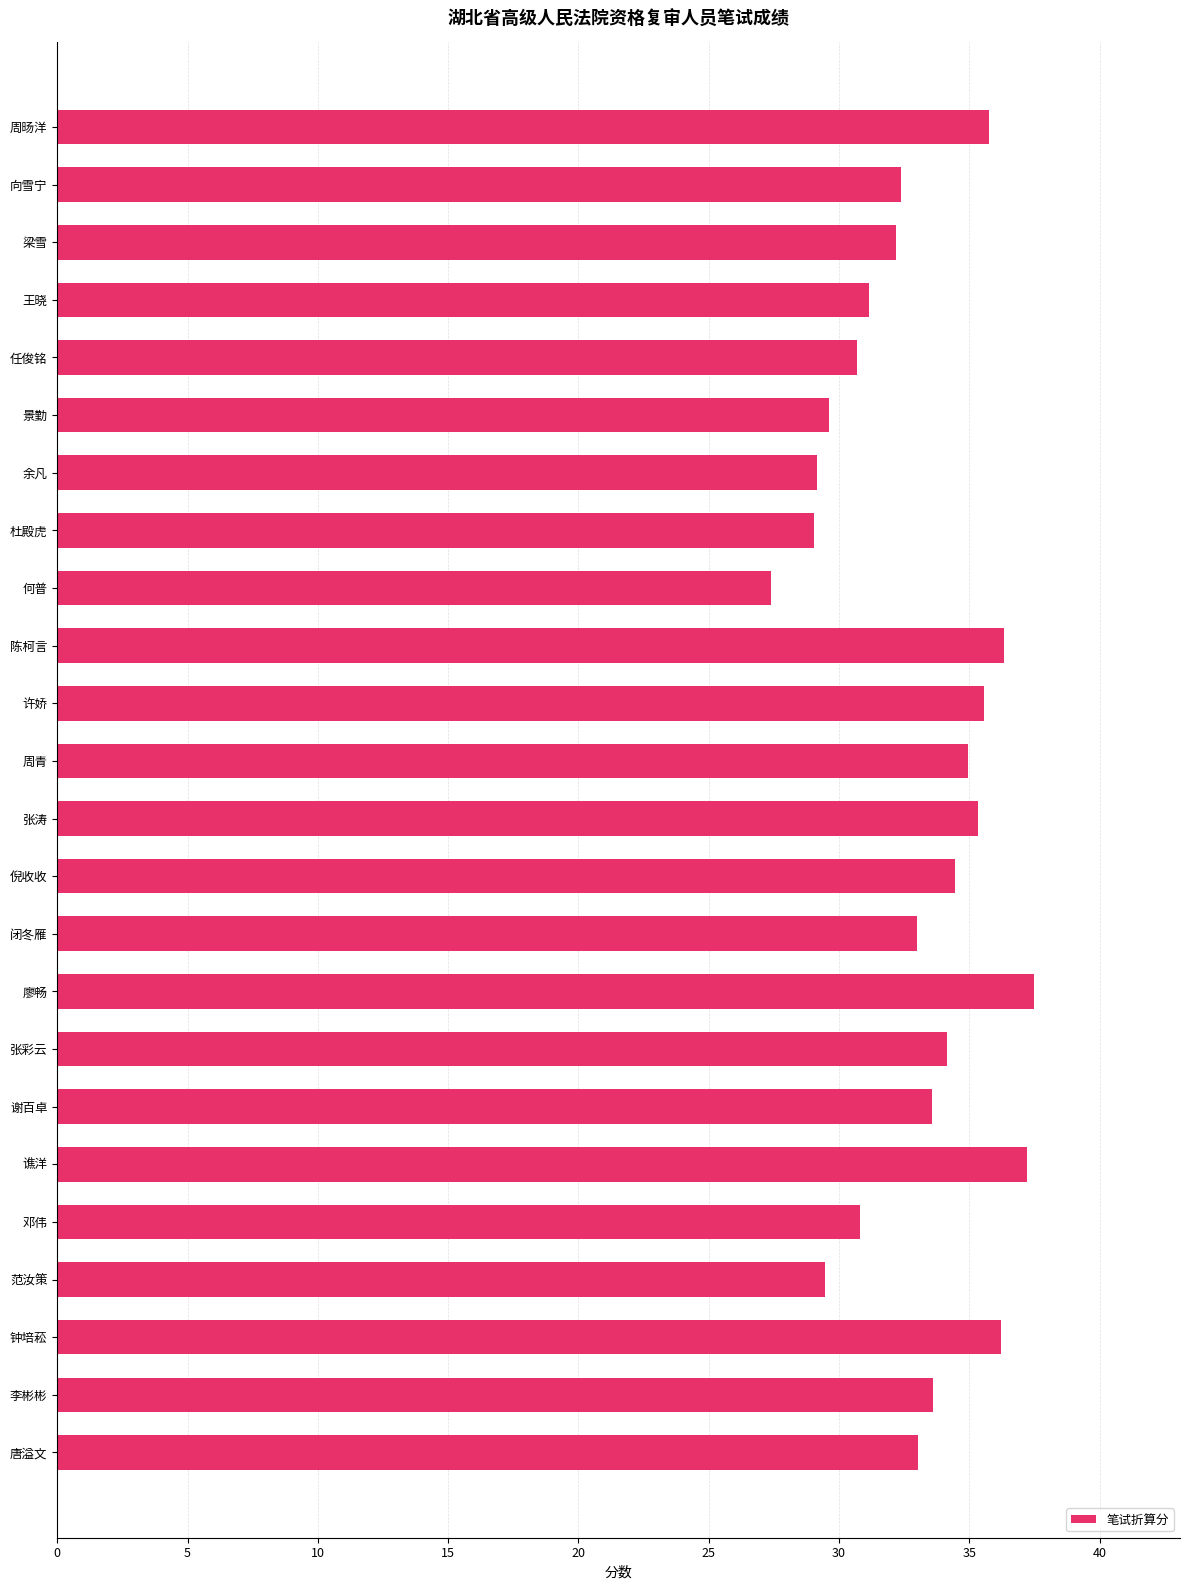

What is the label of the 17th bar from the top?

张彩云